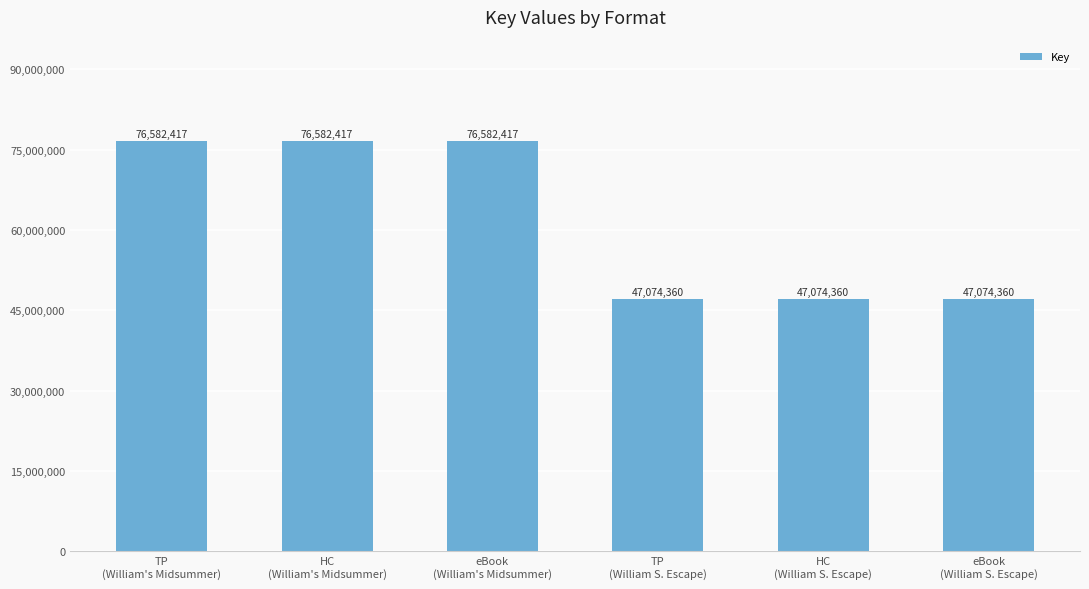

Read the value at HC
(William's Midsummer).

76582417